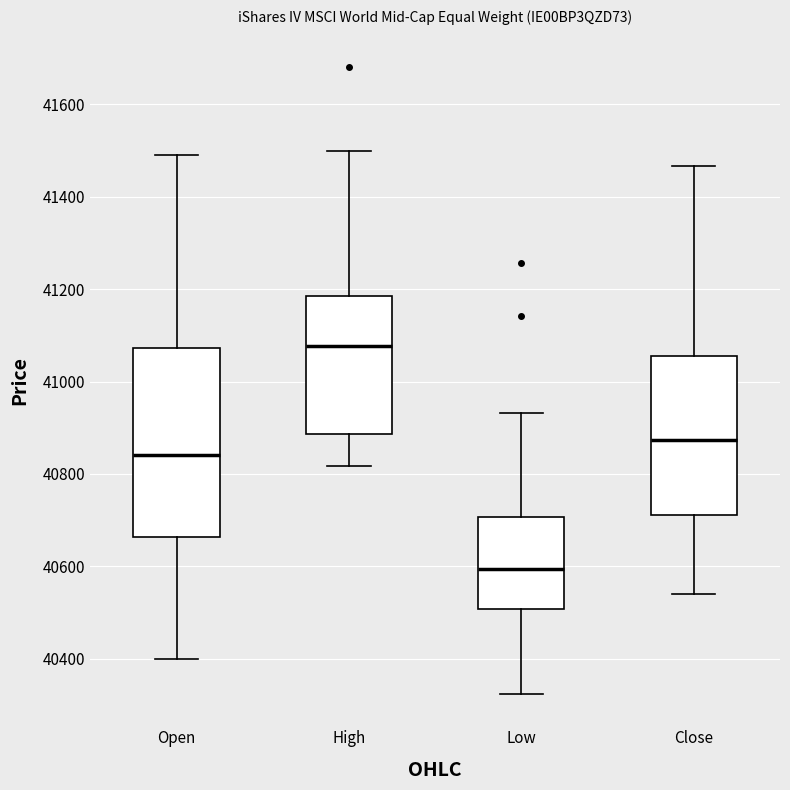

Comparing the boxes themselves (not the whiskers), which one is the tallest?

Open